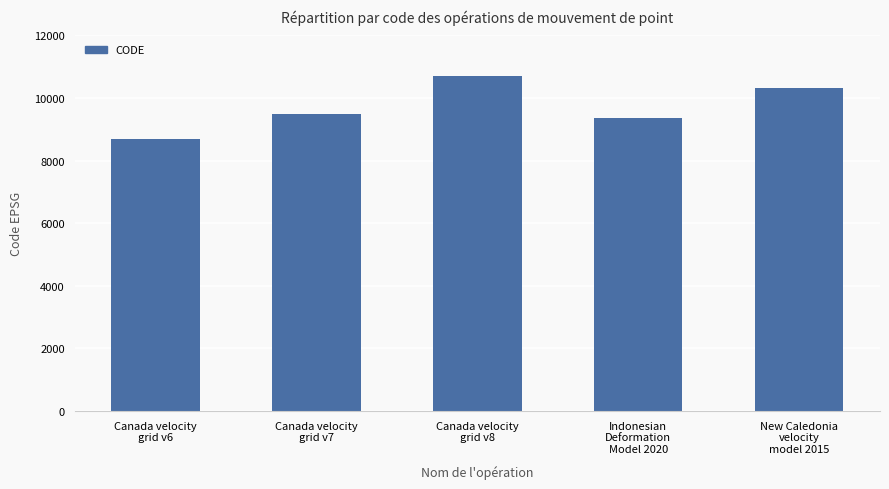

Reading left to right, list all the values displayed in this chart.

8676	9483	10707	9375	10323